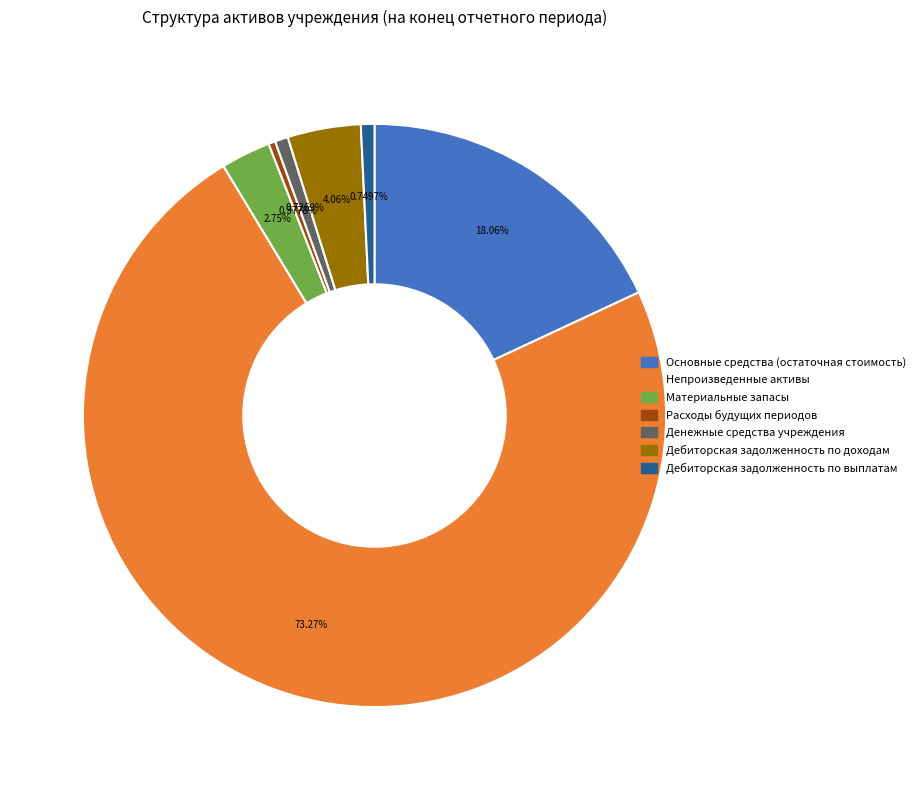

Combined, what portion of the pie is Денежные средства учреждения and Материальные запасы?

3.5%